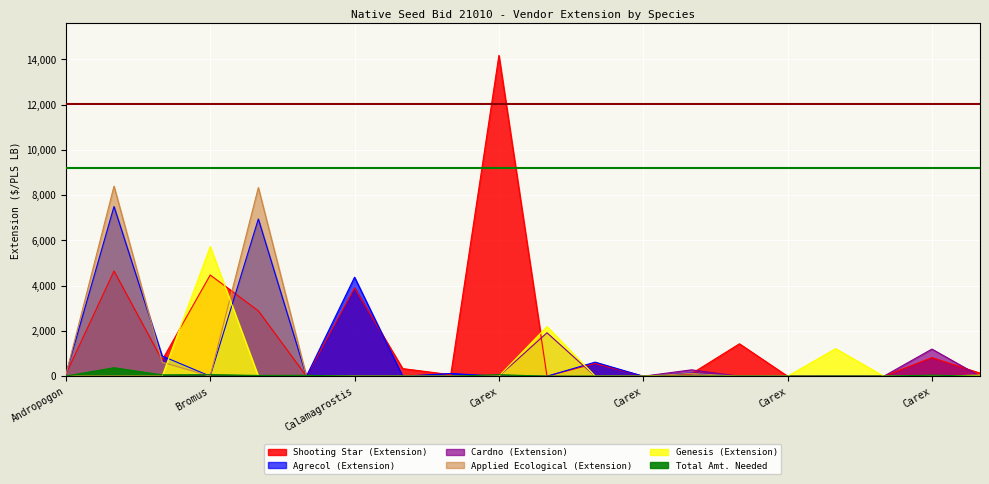

True or false: Total Amt. Needed and Agrecol (Extension) intersect in this chart.

True